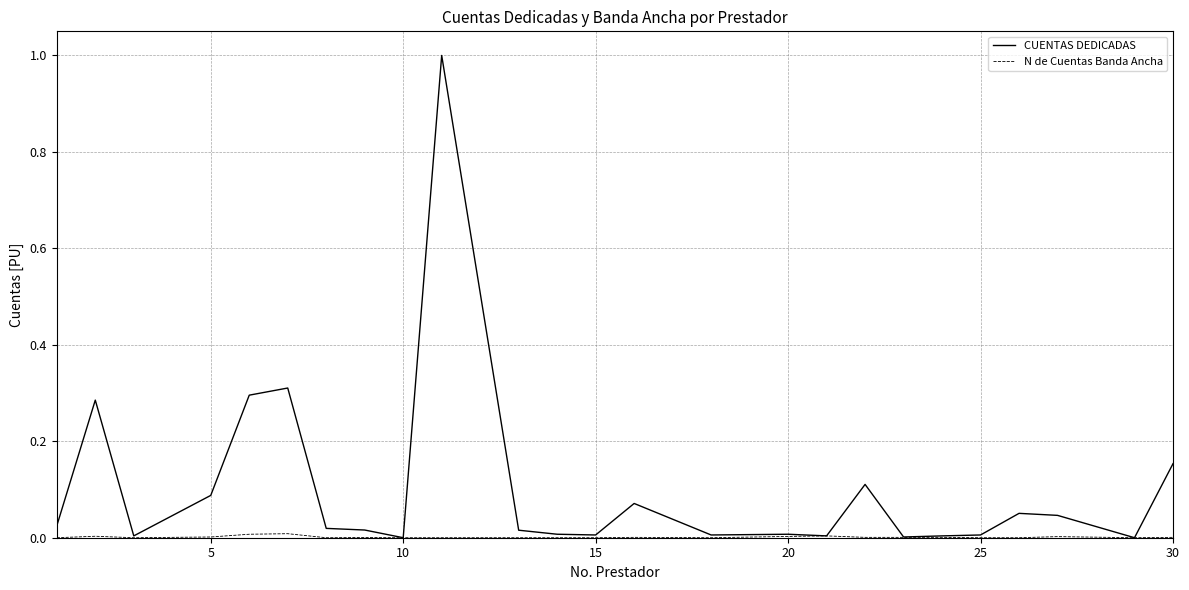

Which series has the largest total across all categories?

CUENTAS DEDICADAS